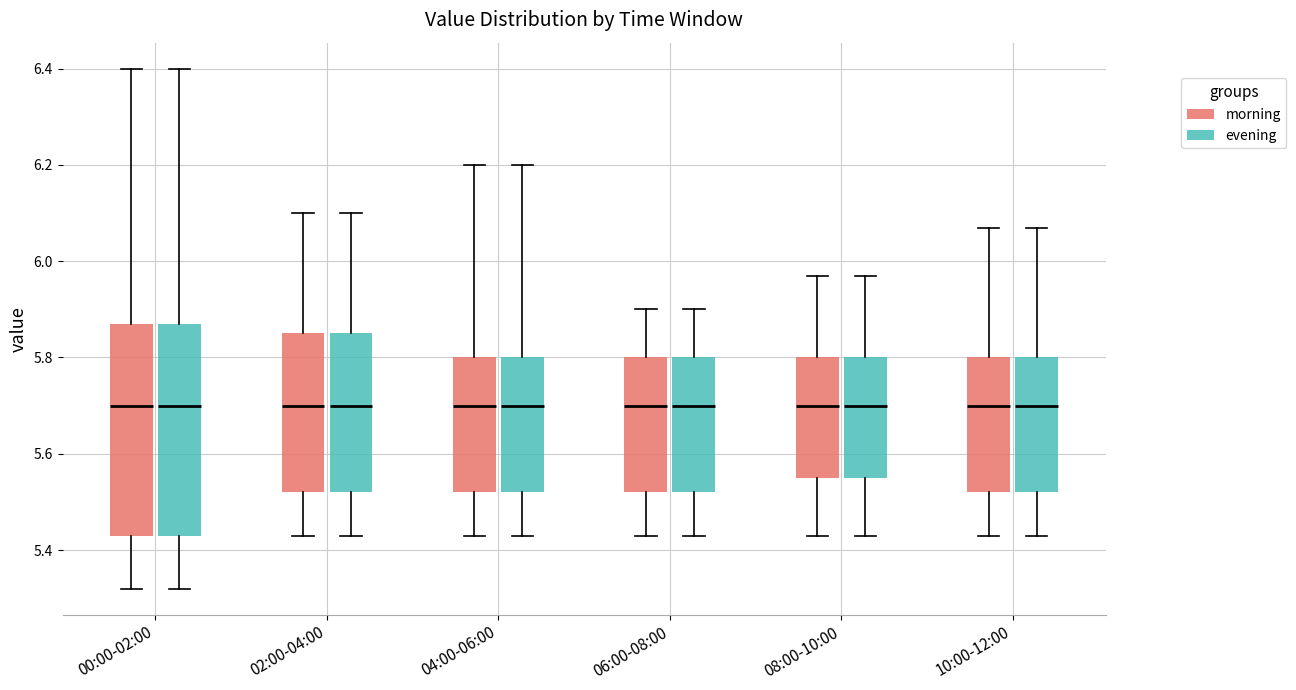

Reading left to right, transcribe this box plot: for each box, give where its median line is, the range the box spans, and where its two whiskers end, as read against the y-axis. The values are not printed on the chart, so give them approximately, as read against the axis.

00:00-02:00 (morning): median 5.70, box 5.44 to 5.88, whiskers 5.32 to 6.40
00:00-02:00 (evening): median 5.70, box 5.44 to 5.88, whiskers 5.32 to 6.40
02:00-04:00 (morning): median 5.70, box 5.52 to 5.86, whiskers 5.44 to 6.10
02:00-04:00 (evening): median 5.70, box 5.52 to 5.86, whiskers 5.44 to 6.10
04:00-06:00 (morning): median 5.70, box 5.52 to 5.80, whiskers 5.44 to 6.20
04:00-06:00 (evening): median 5.70, box 5.52 to 5.80, whiskers 5.44 to 6.20
06:00-08:00 (morning): median 5.70, box 5.52 to 5.80, whiskers 5.44 to 5.90
06:00-08:00 (evening): median 5.70, box 5.52 to 5.80, whiskers 5.44 to 5.90
08:00-10:00 (morning): median 5.70, box 5.56 to 5.80, whiskers 5.44 to 5.98
08:00-10:00 (evening): median 5.70, box 5.56 to 5.80, whiskers 5.44 to 5.98
10:00-12:00 (morning): median 5.70, box 5.52 to 5.80, whiskers 5.44 to 6.08
10:00-12:00 (evening): median 5.70, box 5.52 to 5.80, whiskers 5.44 to 6.08